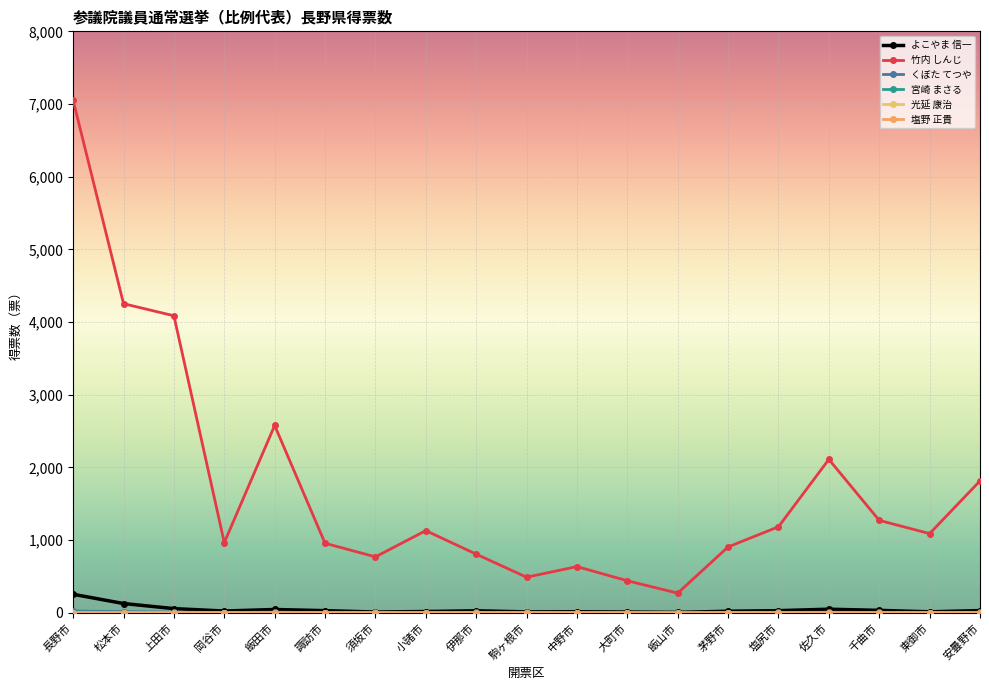

The value of 宮崎 まさる at 須坂市 is 1. True or false?

True